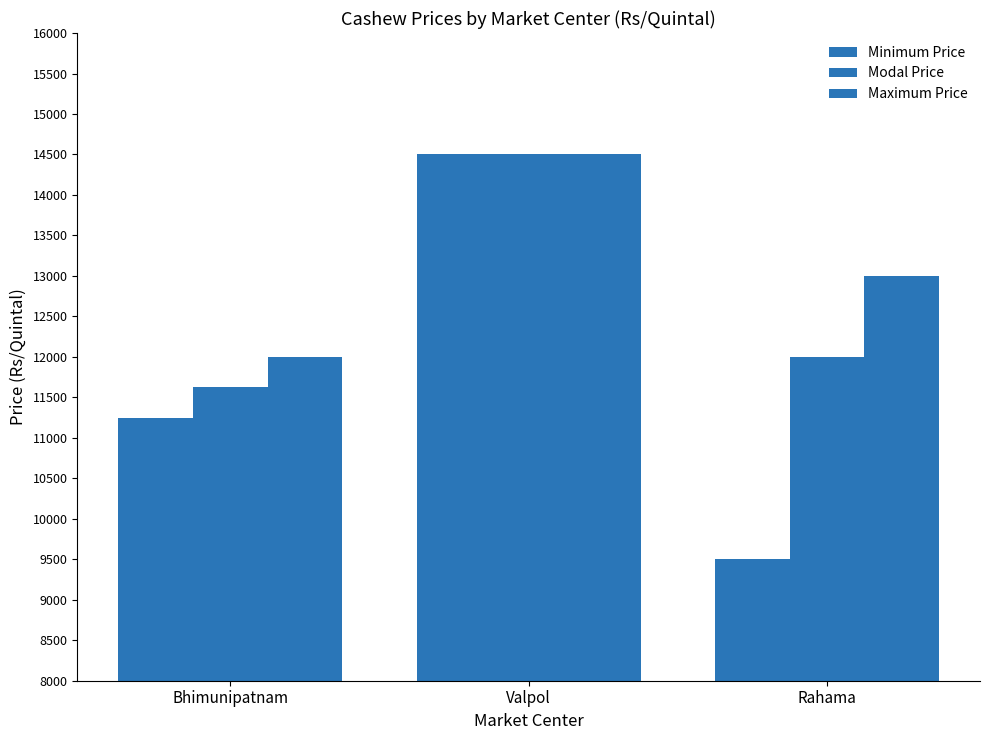

How many series are shown in this chart?

3